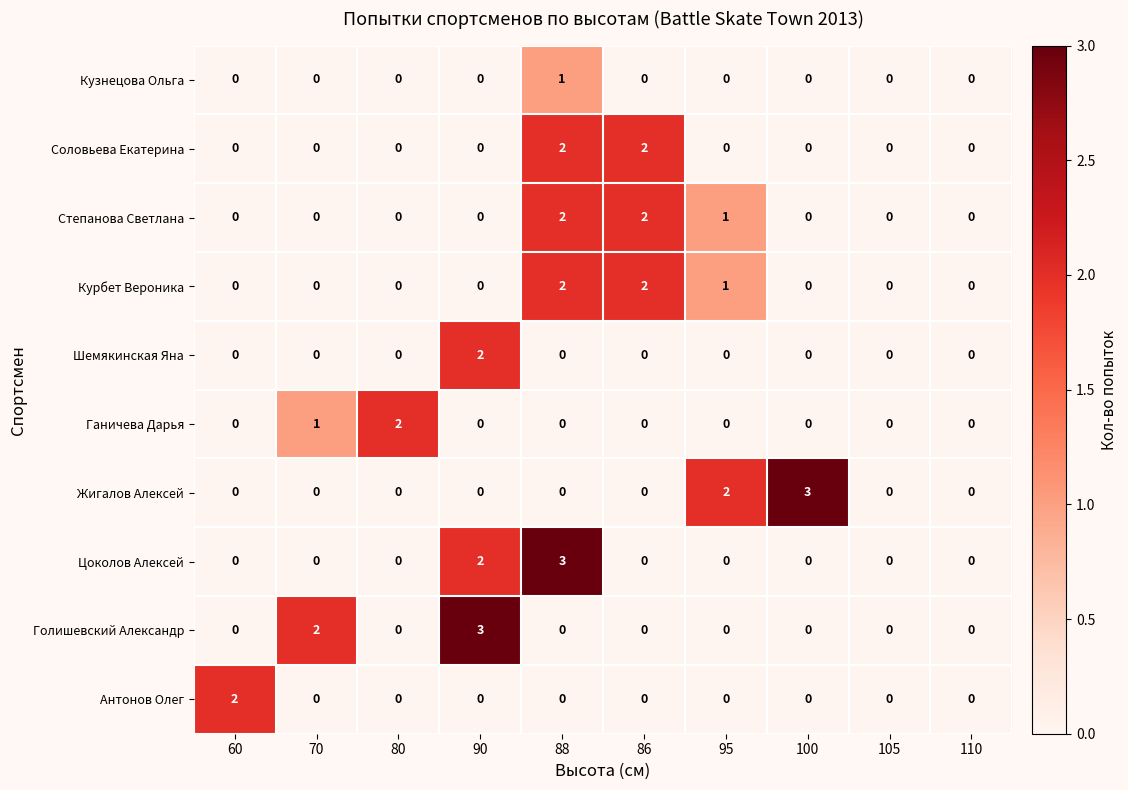

How many Степанова Светлана values are between 0 and 1?

8